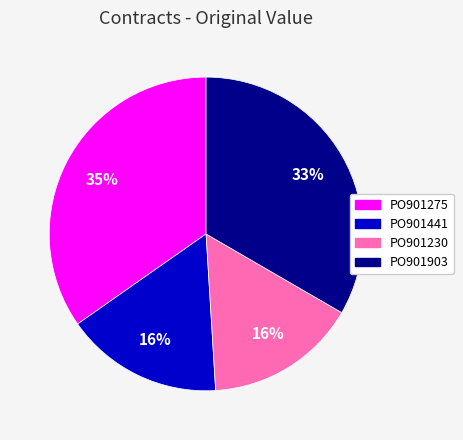

Do PO901441 and PO901275 together represent more than half of the pie?

Yes